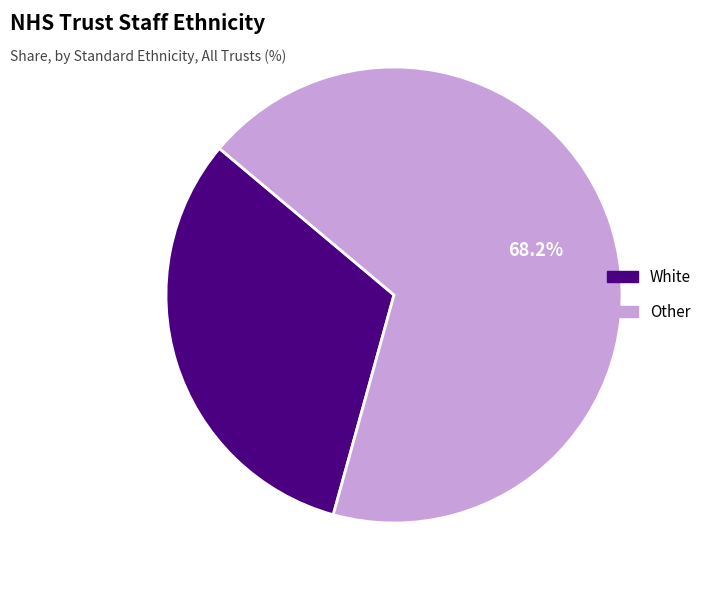

To the nearest percent, what is the difference between the White and Other slice percentages?

36%